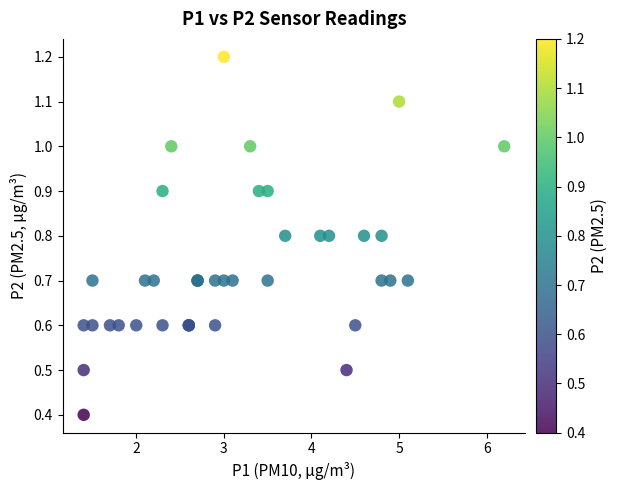

What Y value in the scatter plot is closest to 0?

0.4